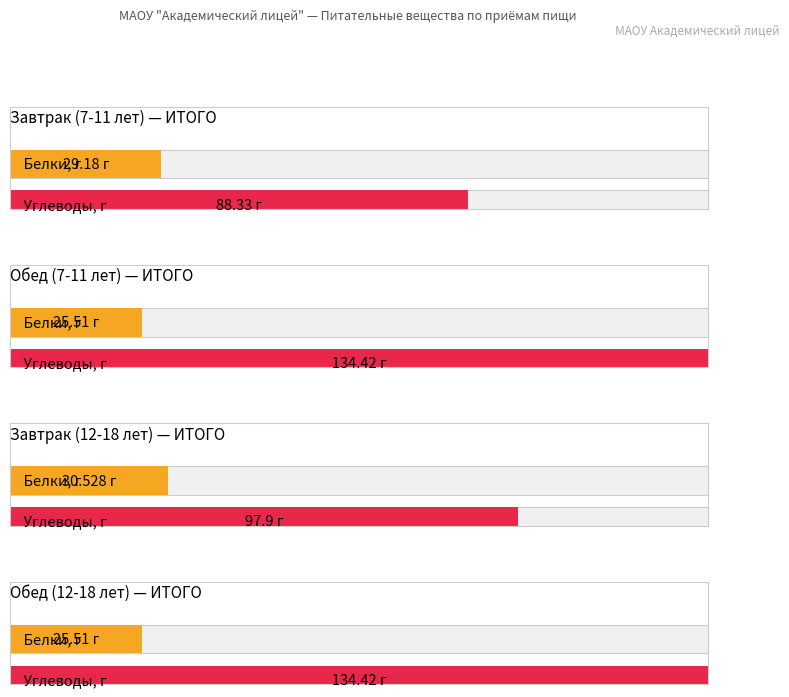

Between Обед 7-11 and Обед 12-18, which is larger?

Обед 12-18